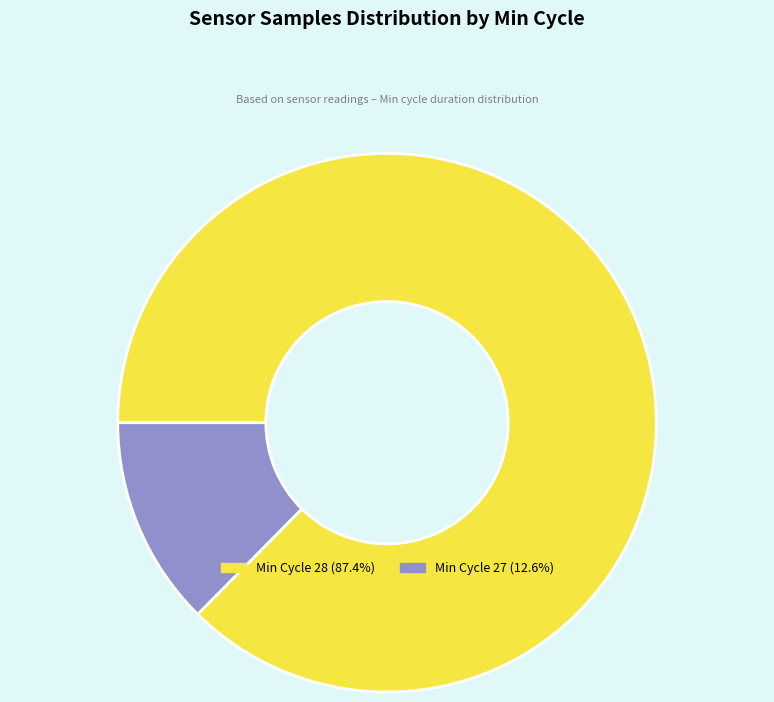

Does Min Cycle 28 (87.4%) account for over 50% of the chart?

Yes